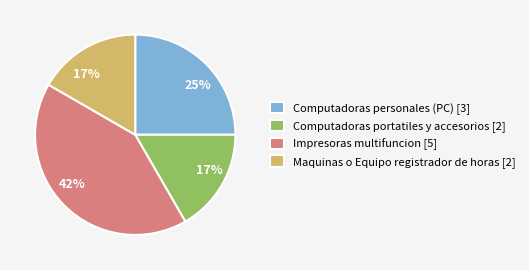

Approximately how many times larger is the value at Maquinas o Equipo registrador de horas compared to Impresoras multifuncion?

0.4